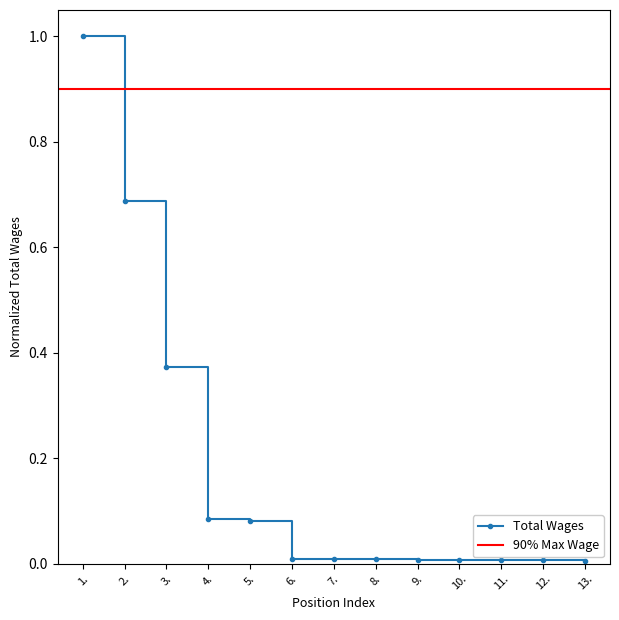

Which category has the highest value across all series?

1.